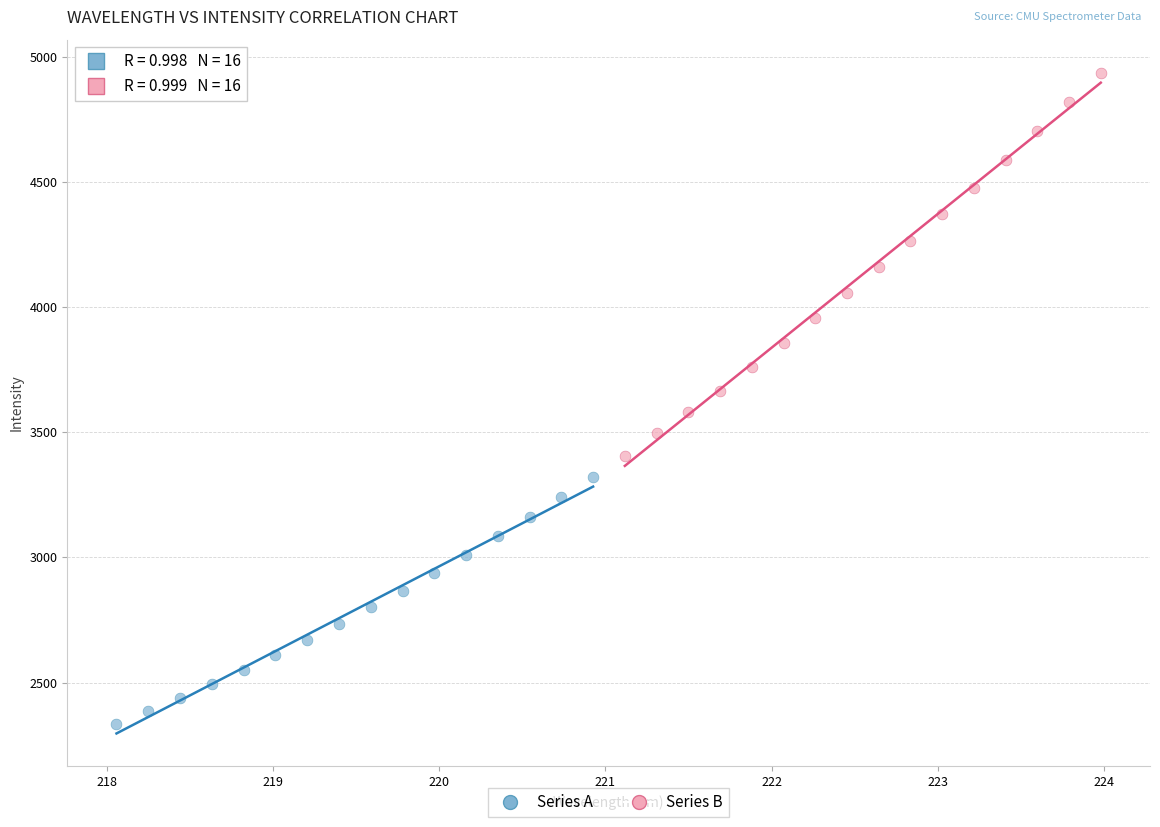

Which series contains the highest Y value?

Series B